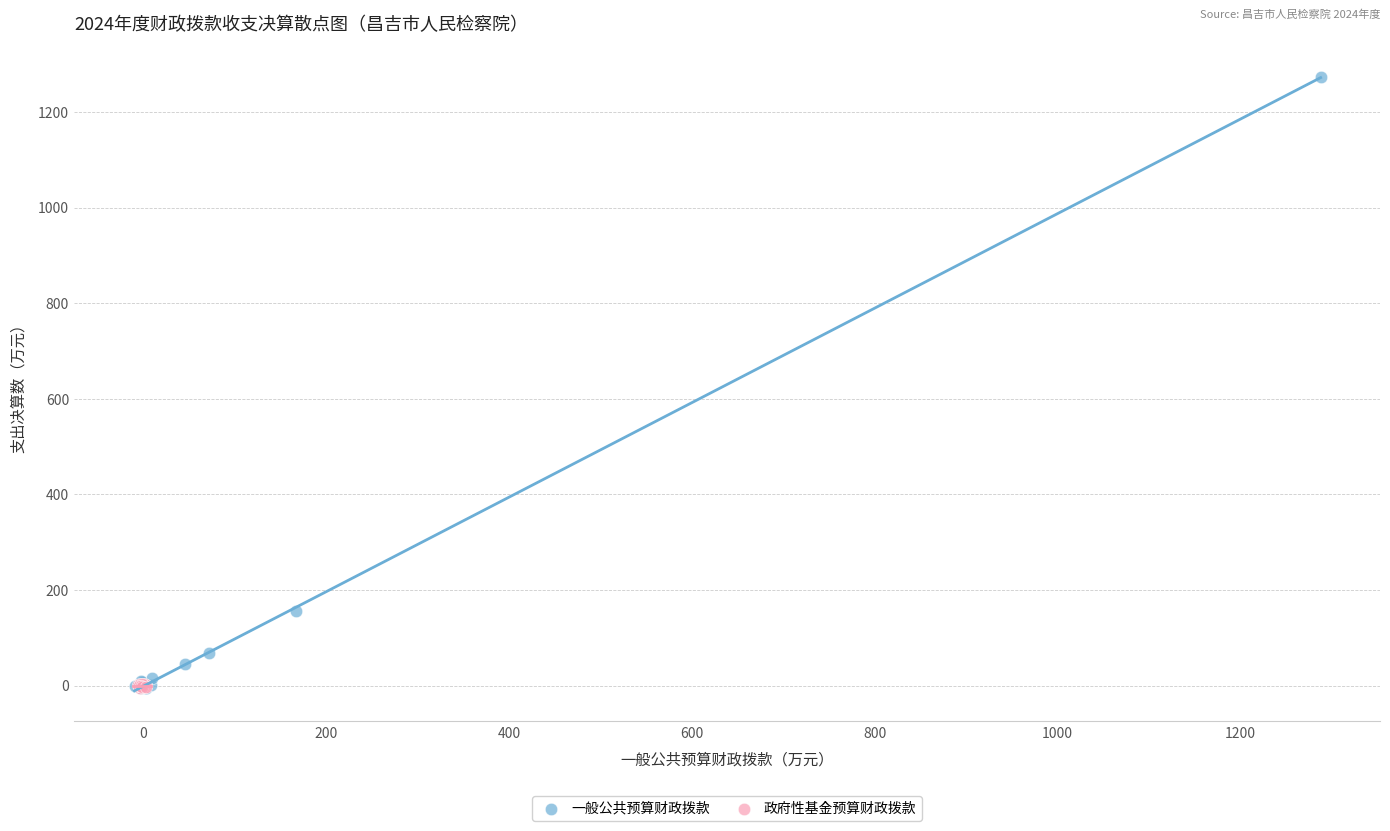

Which series reaches the maximum Y coordinate?

一般公共预算财政拨款